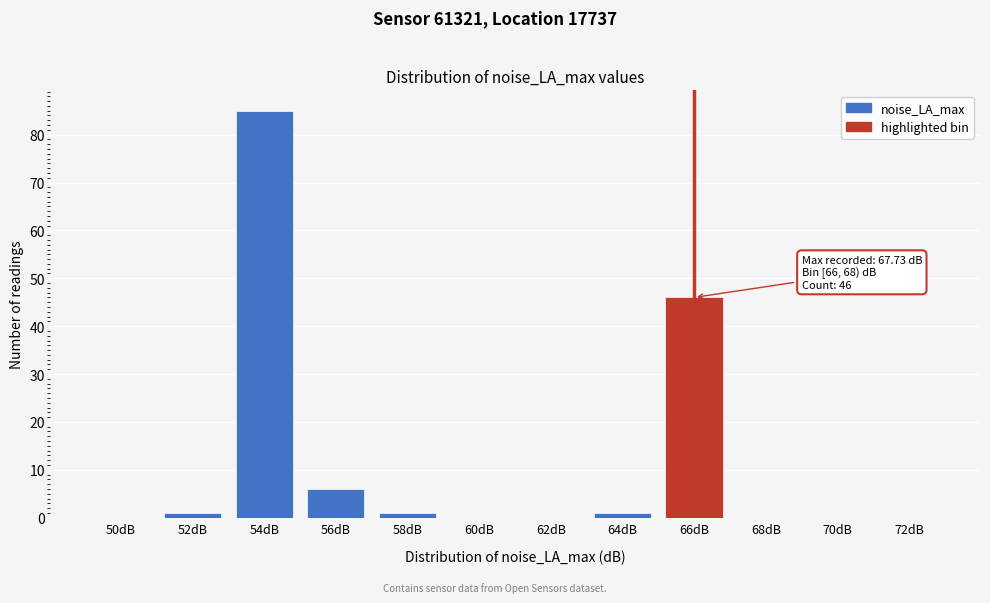

Reading left to right, extract all data points from this chart.

50dB=0	52dB=1	54dB=85	56dB=6	58dB=1	60dB=0	62dB=0	64dB=1	66dB=46	68dB=0	70dB=0	72dB=0